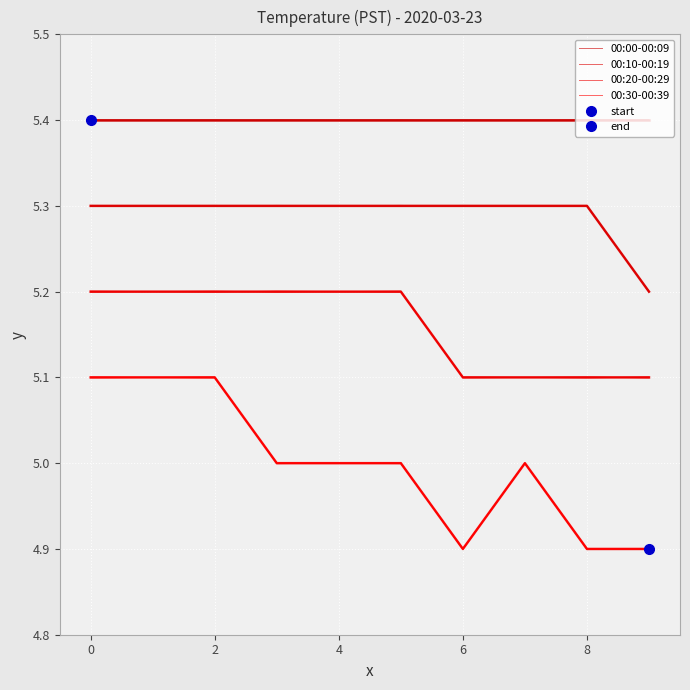

What is the difference between the 00:30-00:39 values at 0 and 4?

0.1